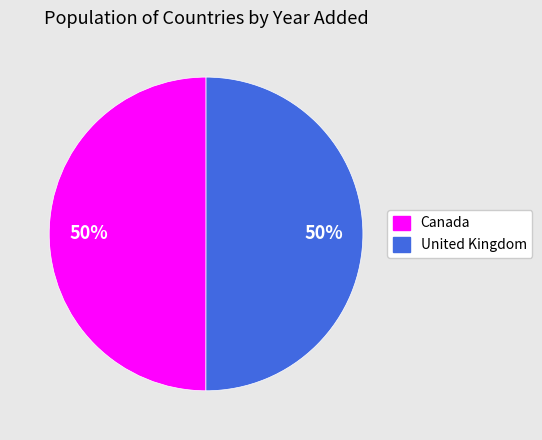

What is the ratio of the value at Canada to the value at United Kingdom?

1.0